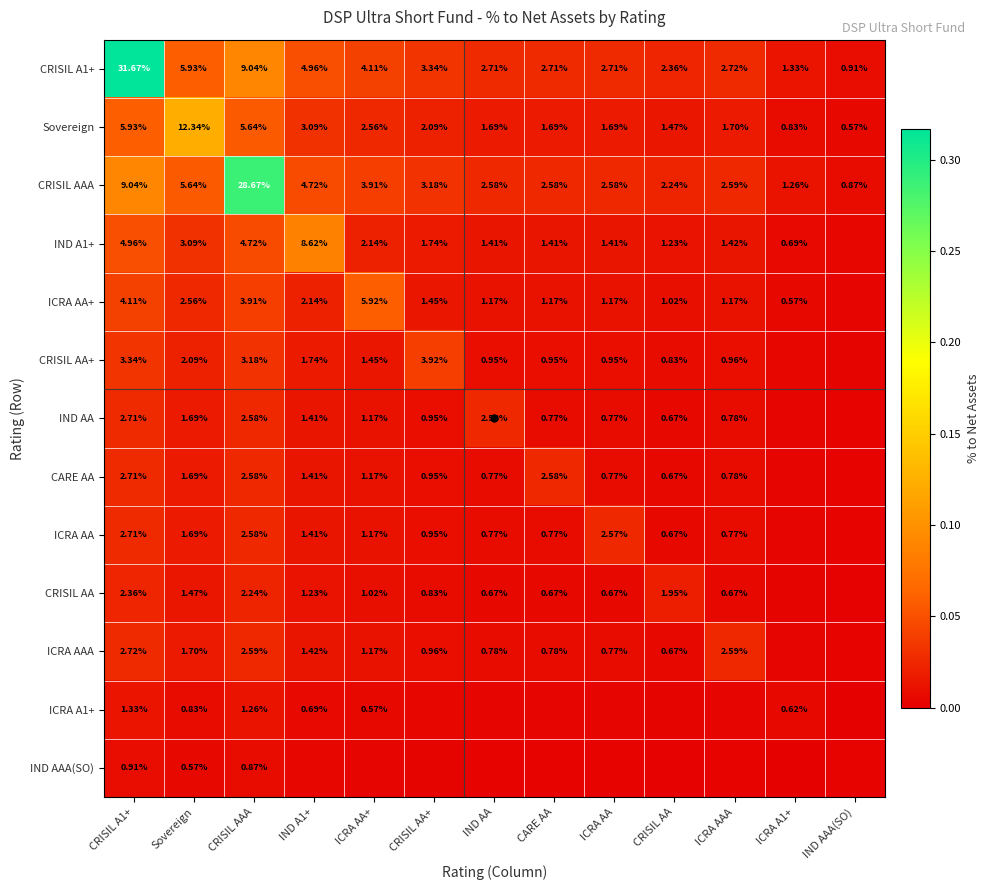

What is the total value across all series at ICRA AAA?

0.2